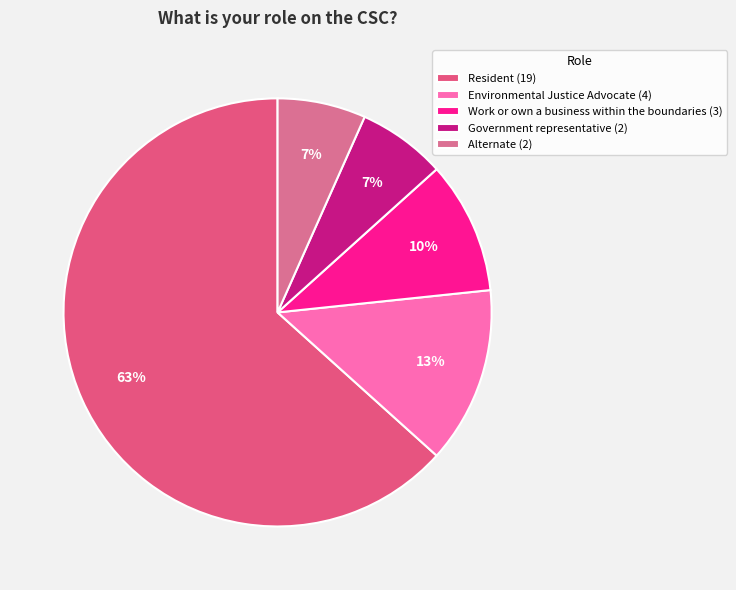

True or false: Alternate accounts for 21% of the total.

False